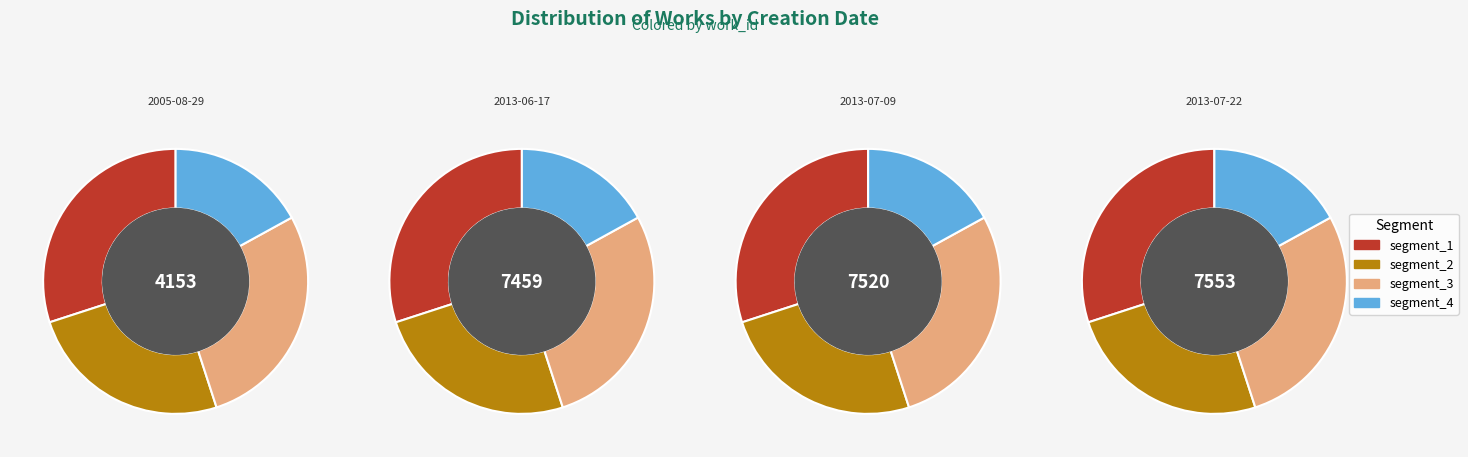

What percentage do 2013-06-17 and 2013-07-09 together represent?

56.1%